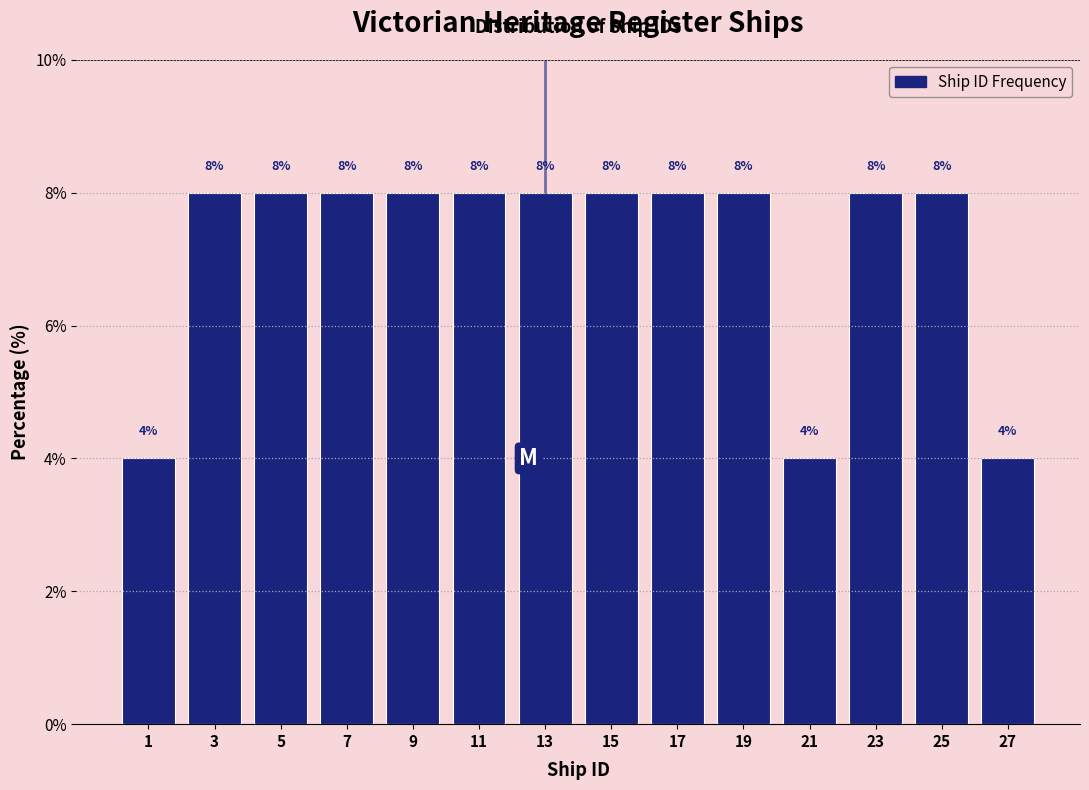

Reading left to right, list every bar in this chart as the range it spans on the x-axis followed by its height.

0 to 2: 4
2 to 4: 8
4 to 6: 8
6 to 8: 8
8 to 10: 8
10 to 12: 8
12 to 14: 8
14 to 16: 8
16 to 18: 8
18 to 20: 8
20 to 22: 4
22 to 24: 8
24 to 26: 8
26 to 28: 4